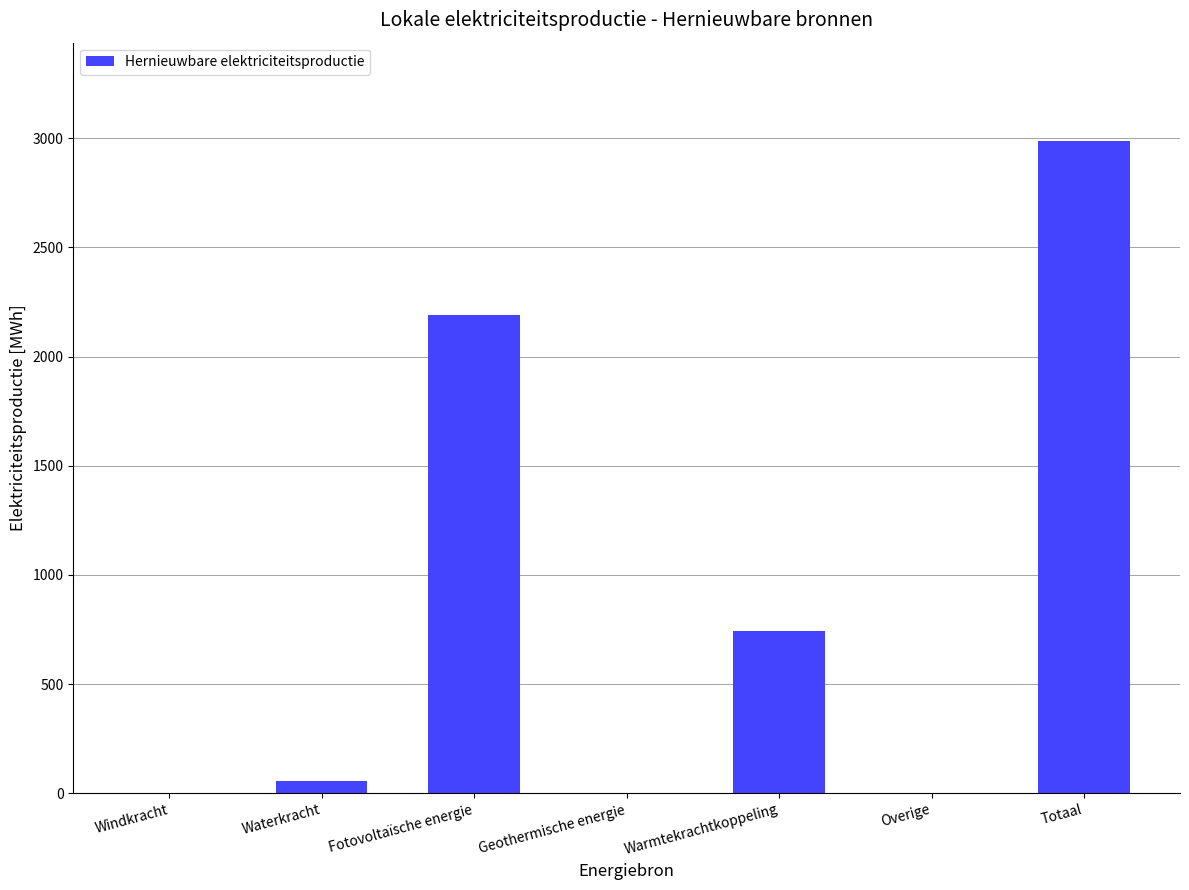

What is the maximum value shown in the chart?

2989.1